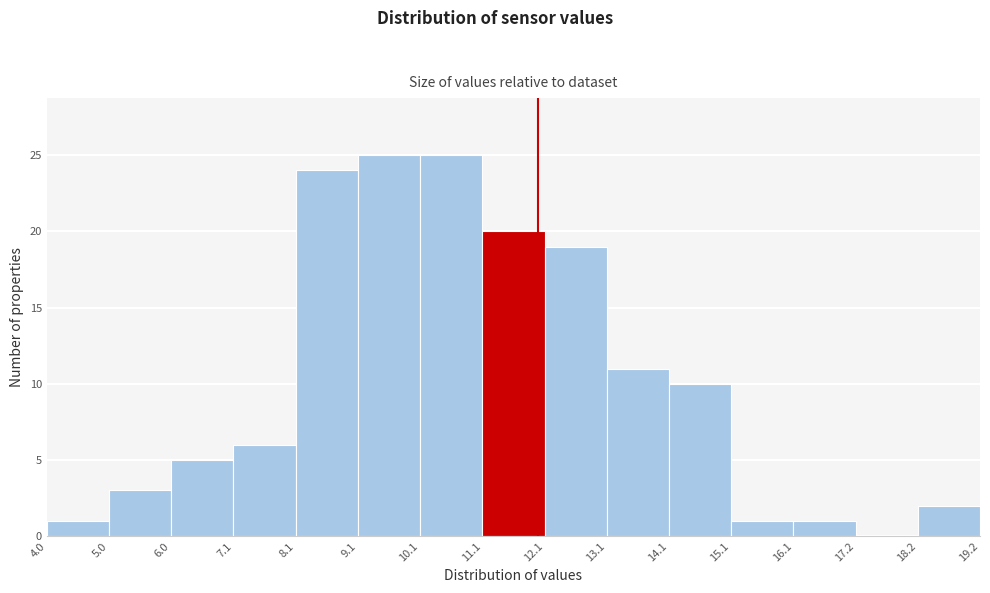

What is the height of the bar covering 12.1 to 13.1 on the x-axis? The values are not printed on the chart, so give them approximately, as read against the axis.

19